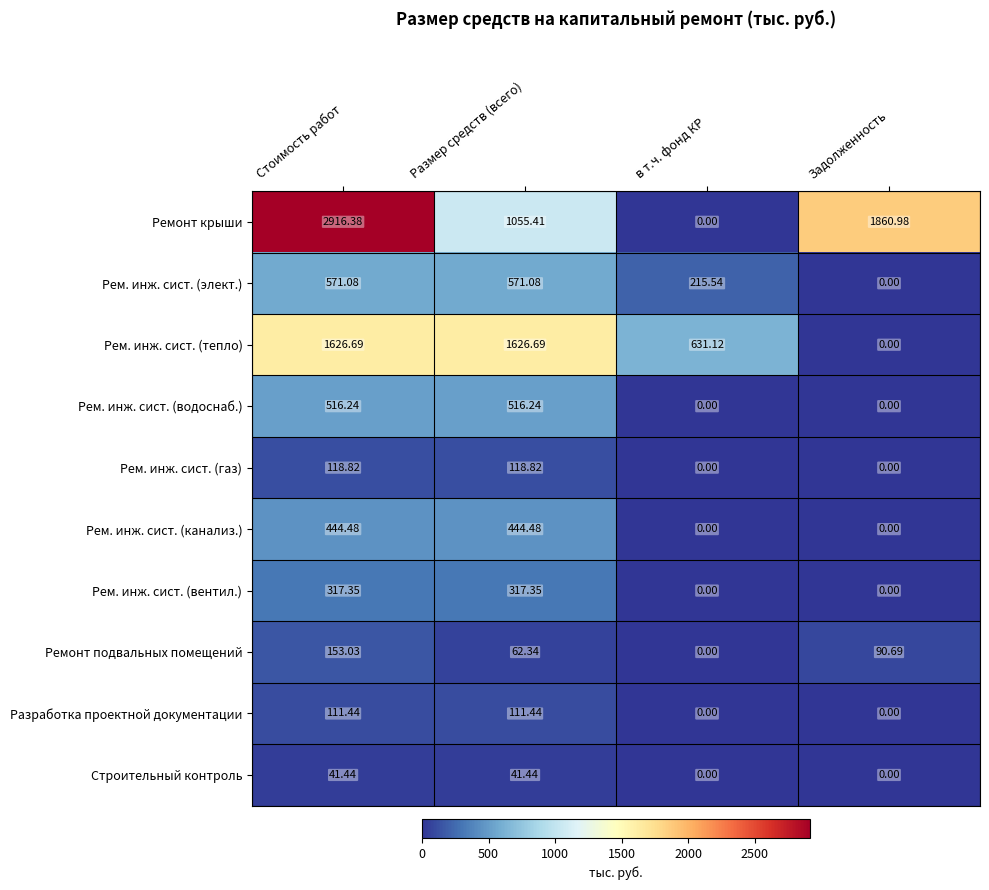

What is the total value across all series at в т.ч. фонд КР?

846.7